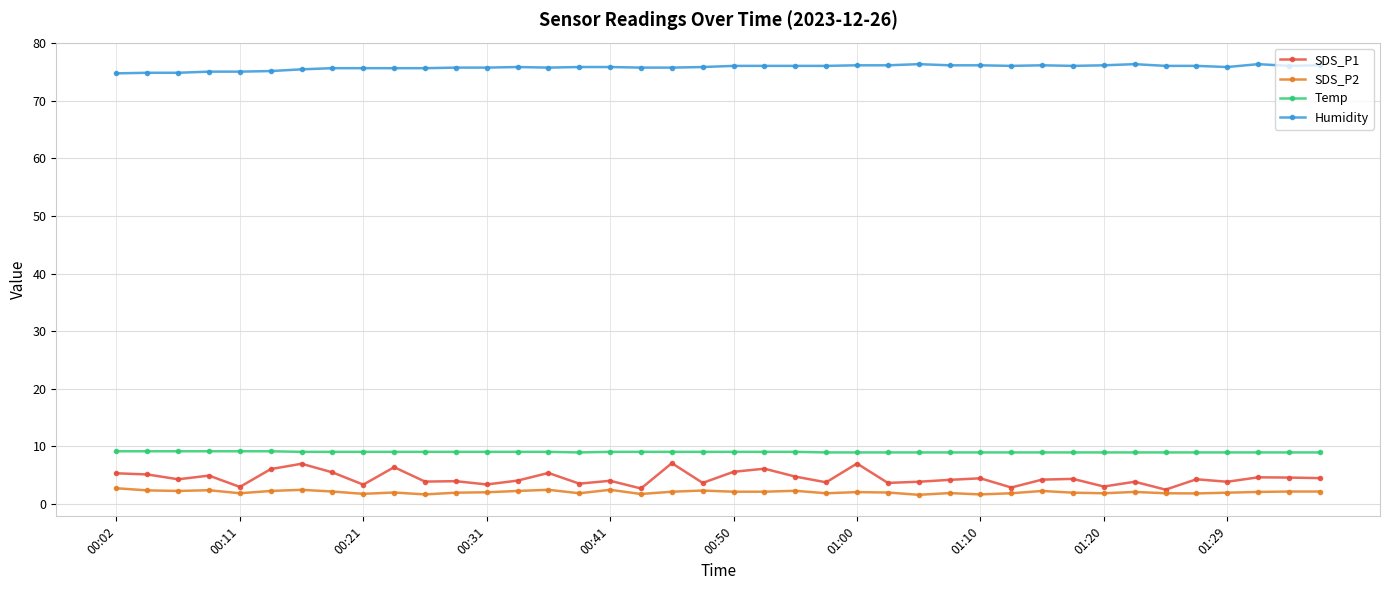

What is the value of the Temp point at the 15th from the left?

9.0